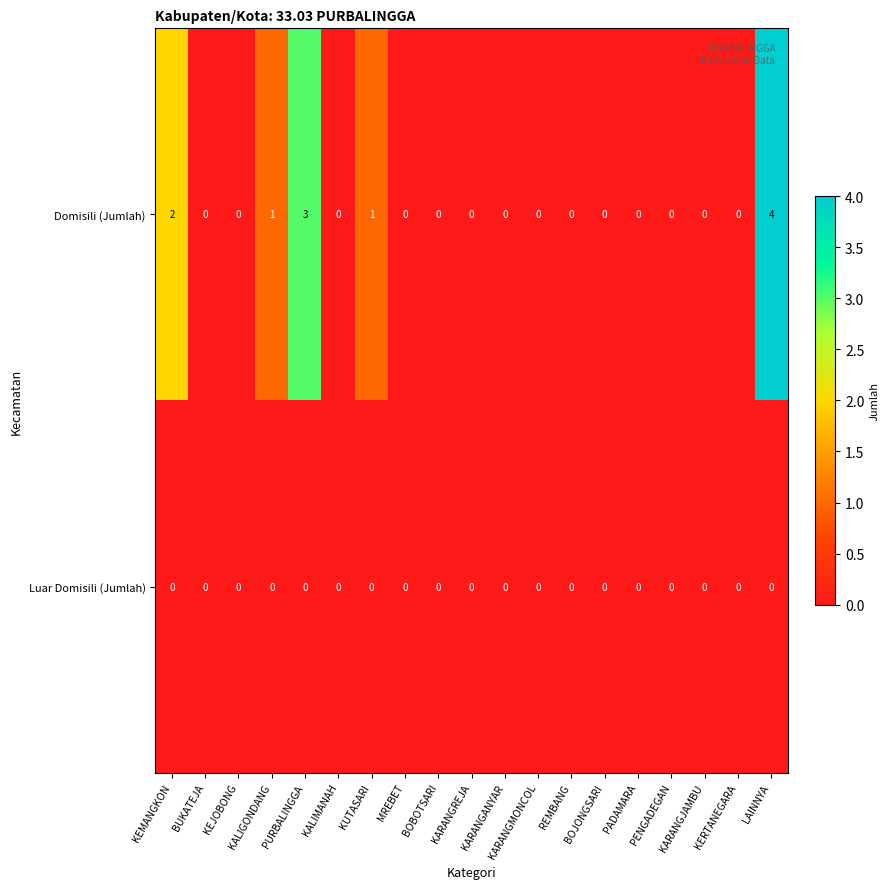

Rank the series by their maximum value, from lowest to highest.

Luar Domisili (Jumlah), Domisili (Jumlah)